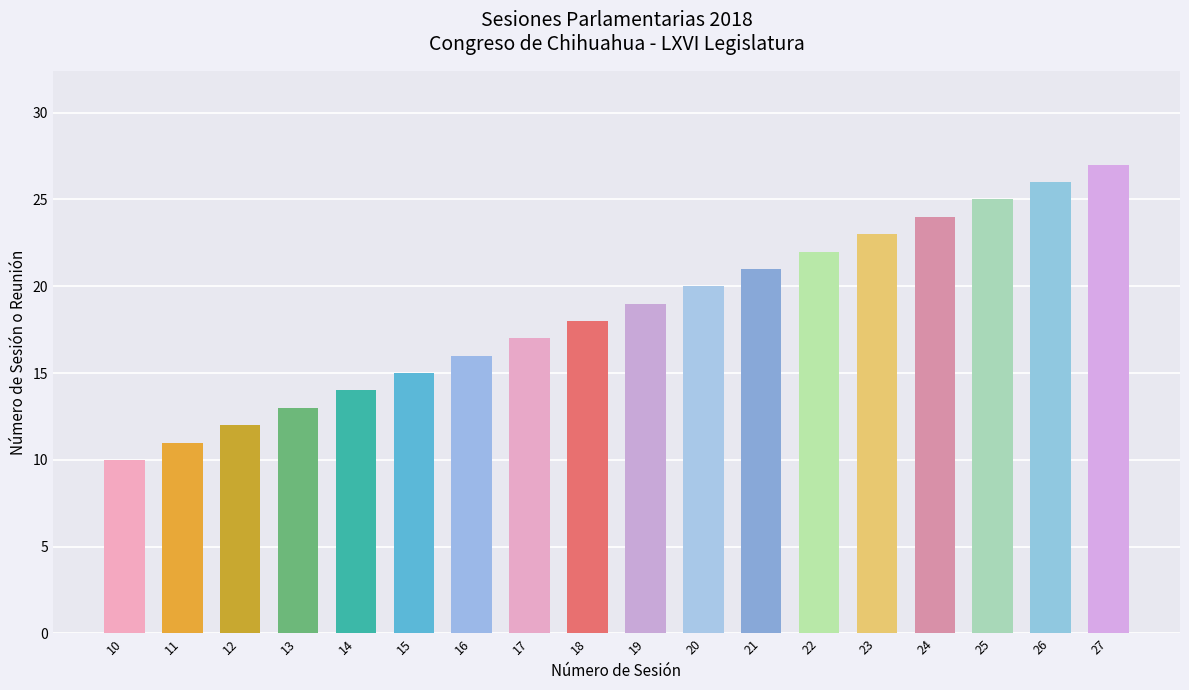

Reading right to left, list all the values displayed in this chart.

27	26	25	24	23	22	21	20	19	18	17	16	15	14	13	12	11	10